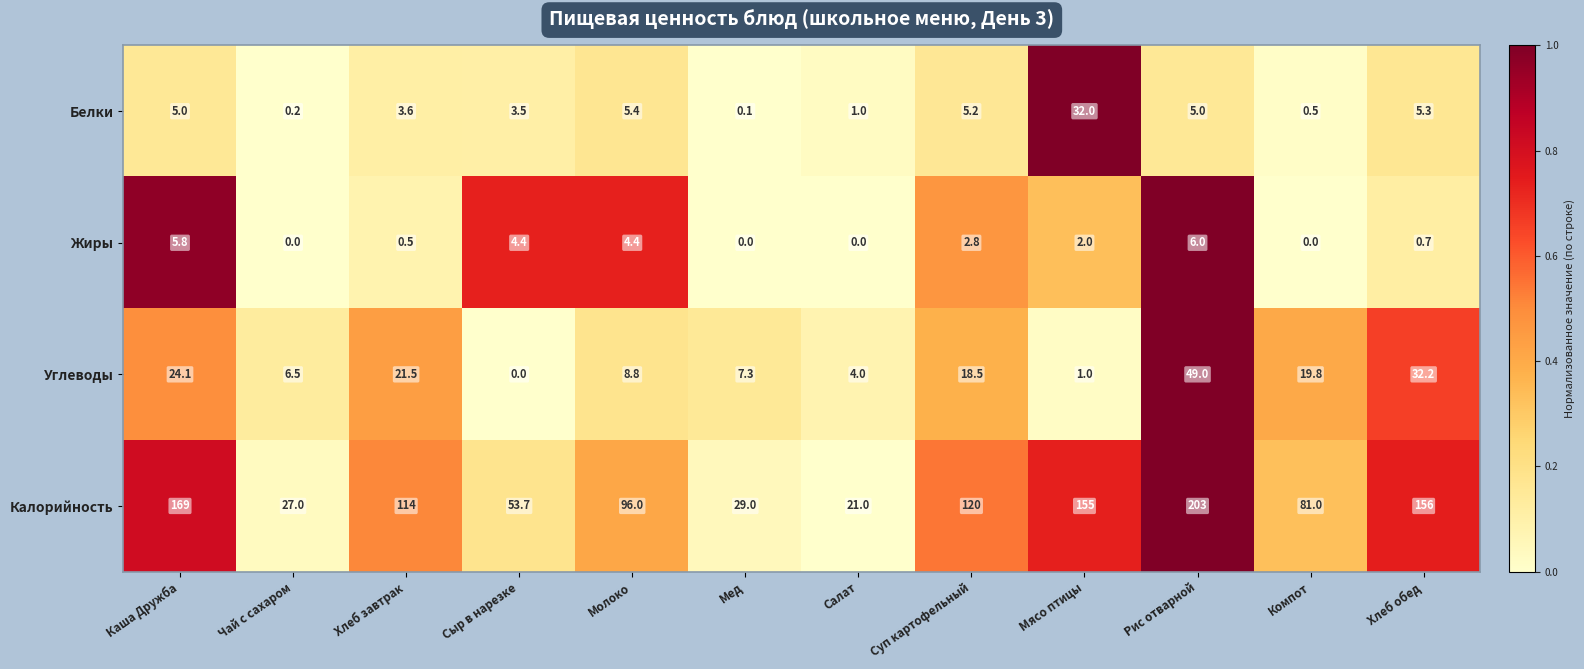

At which category is the sum across all series the highest?

Рис отварной